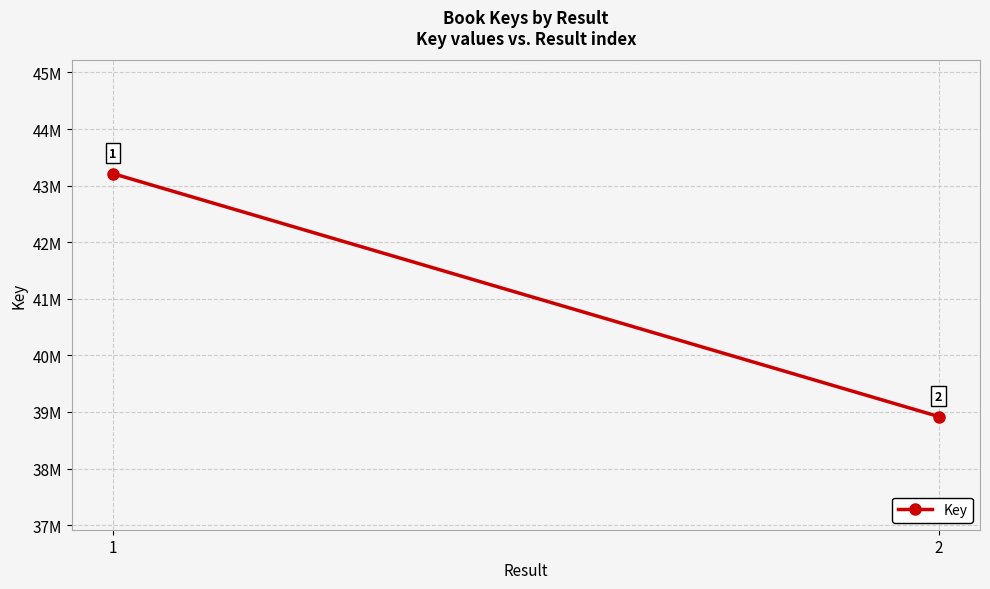

What is the change in value from 1 to 2?

-4292745